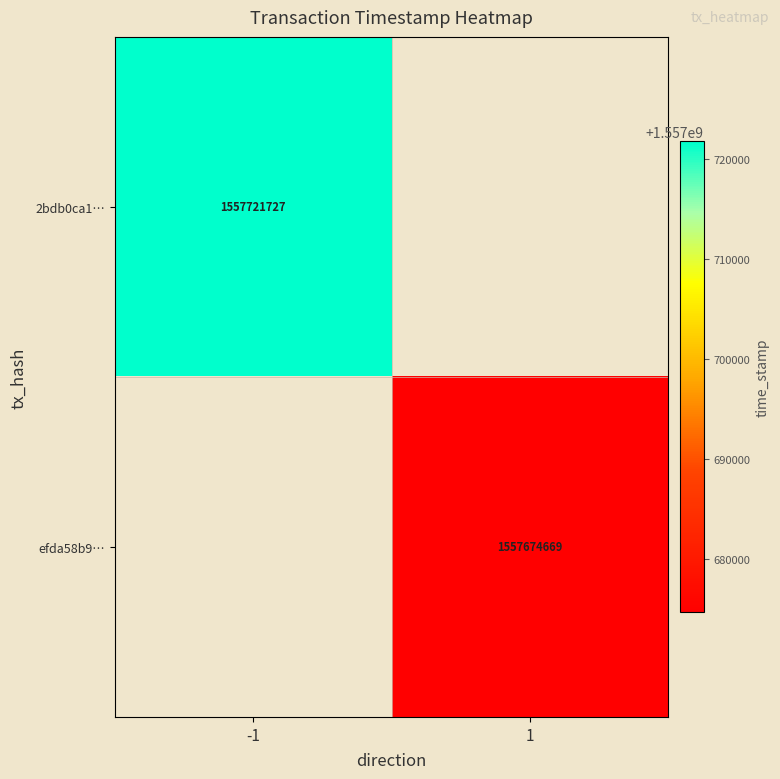

Is the value of efda58b9… at 1 greater than the value of 2bdb0ca1… at -1?

No